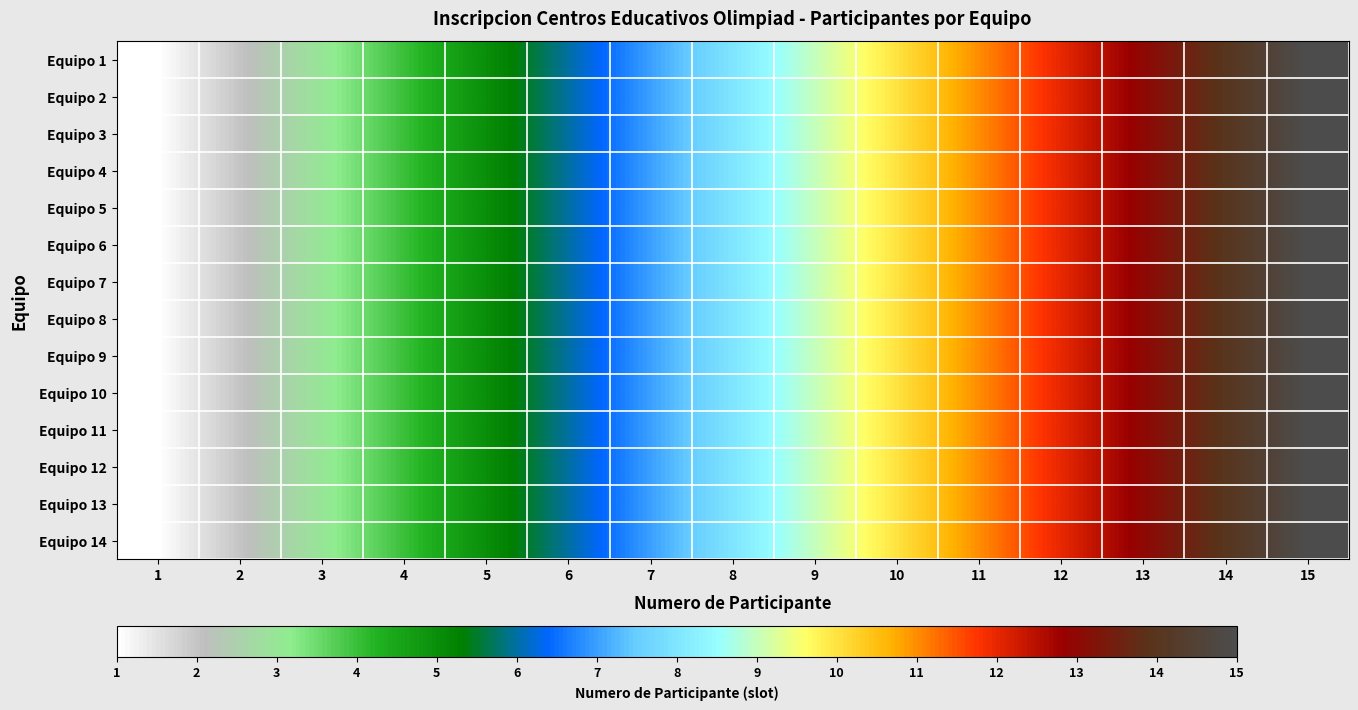

Between 15 and 14, which is larger?

15